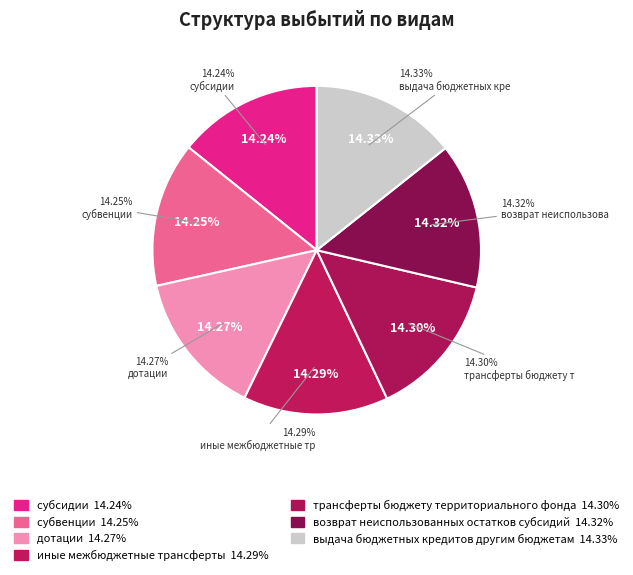

Is there any slice that represents more than half of the pie?

No